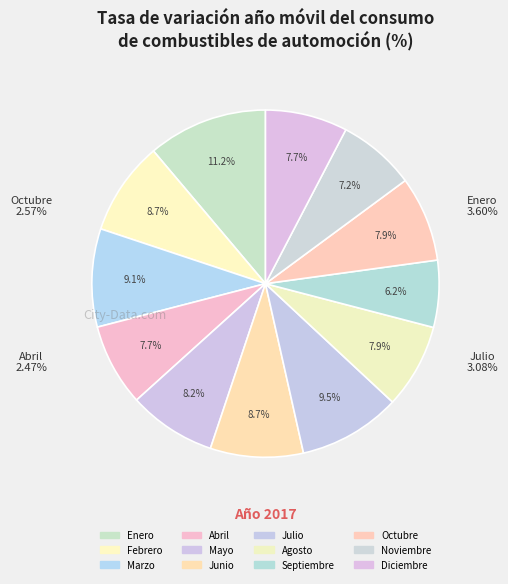

To the nearest percent, what portion does Mayo represent?

8%